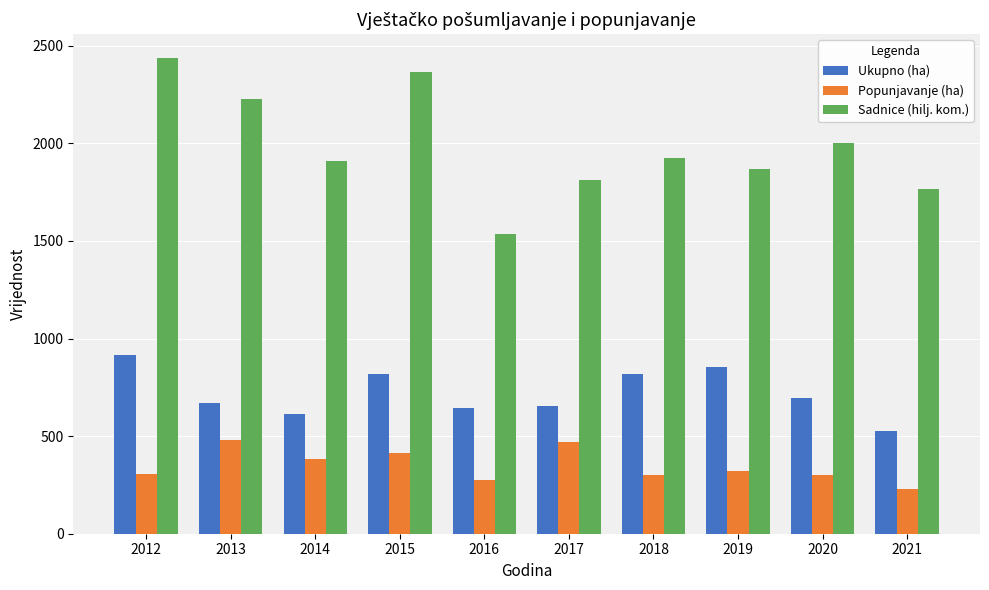

At which label is Sadnice (hilj. kom.) closest to 1985?

2020